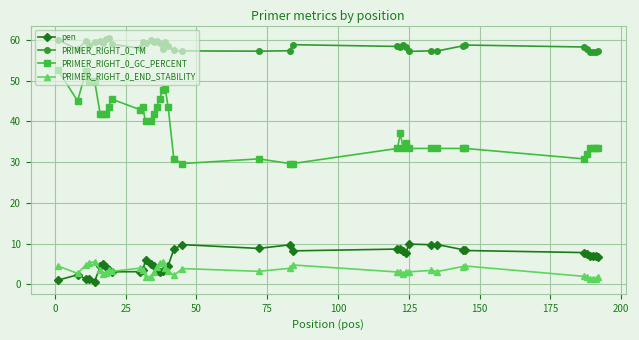

At how many categories does at least one series exceed 21?

40